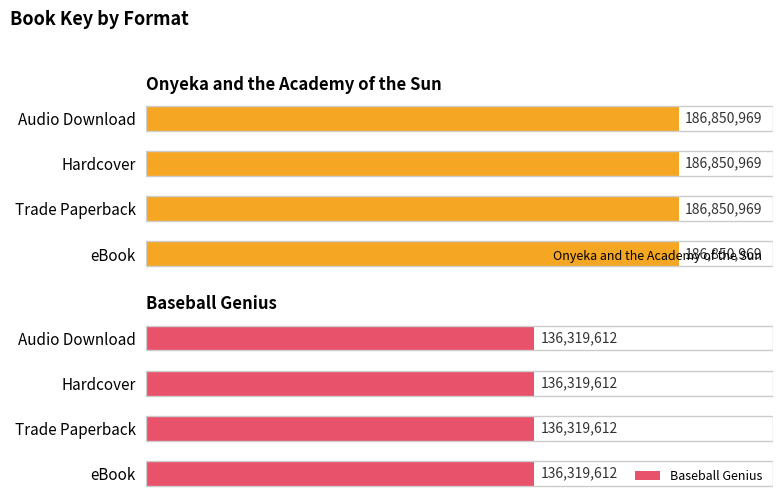

Is it true that Onyeka and the Academy of the Sun equals 186850969 at Audio Download?

True